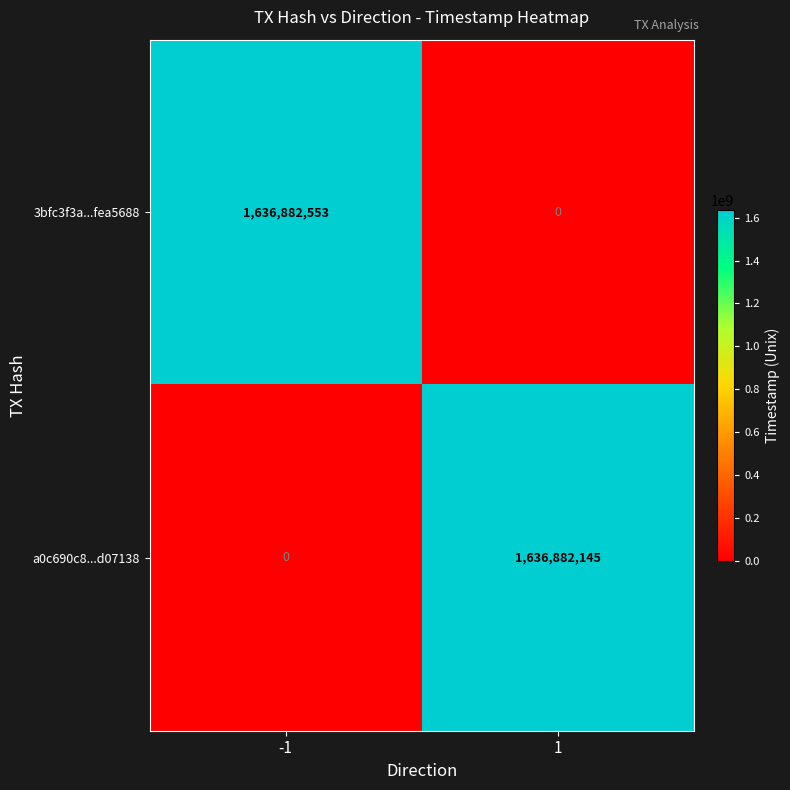

What is the highest value of the a0c690c8...d07138 series?

1636882145